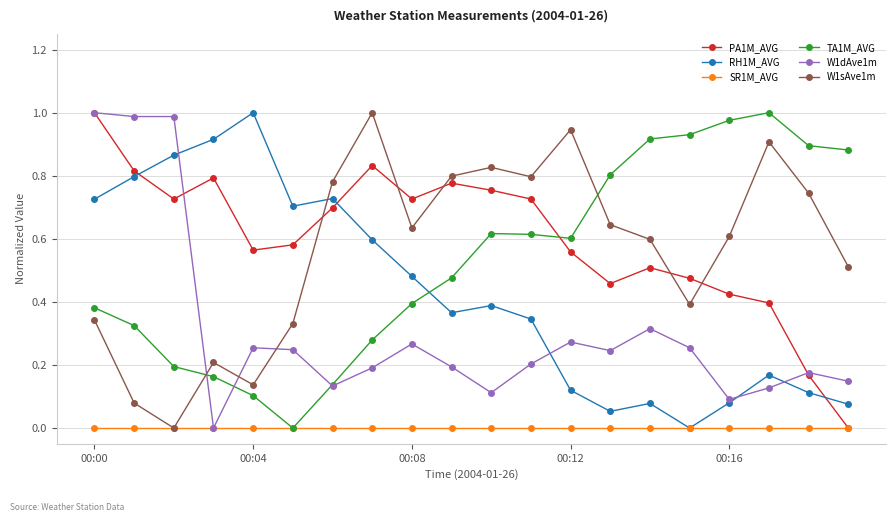

After their last crossing, which series has the higher values: RH1M_AVG or PA1M_AVG?

RH1M_AVG